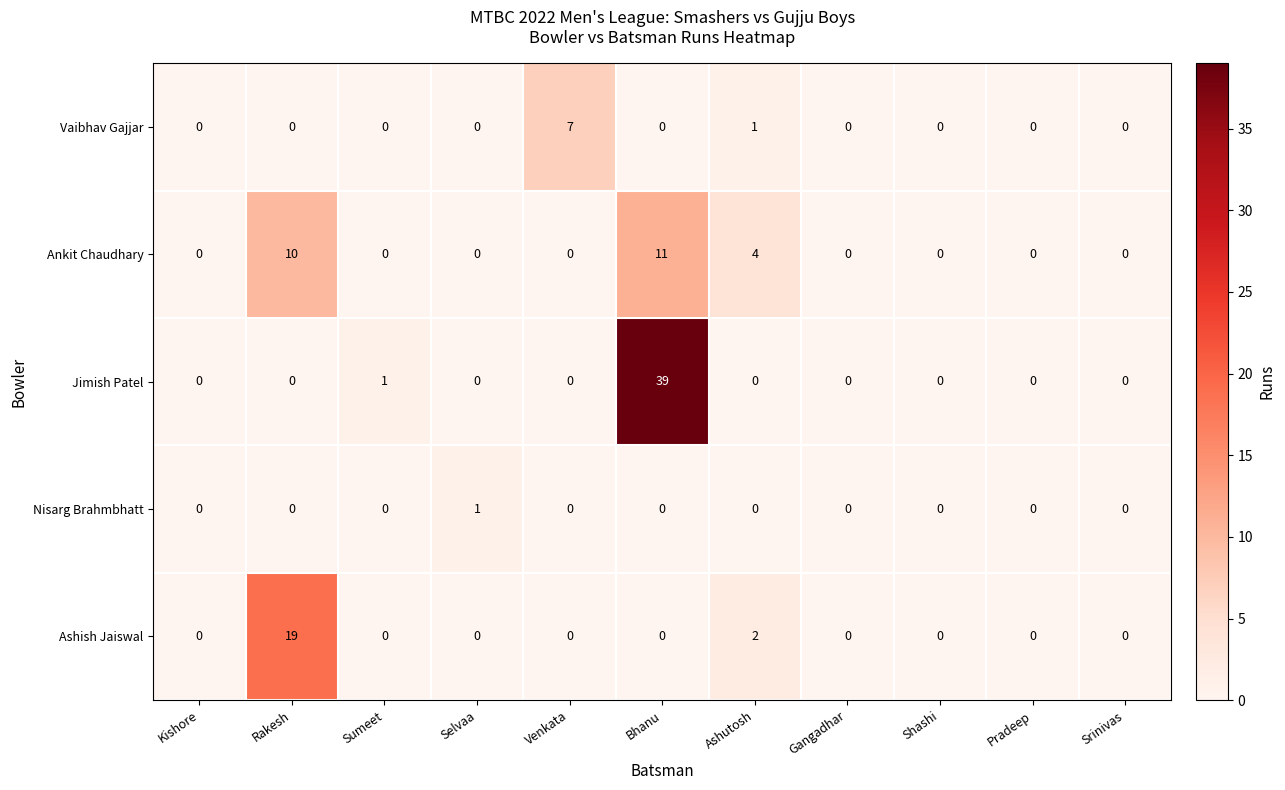

At which label is Vaibhav Gajjar closest to 3?

Ashutosh